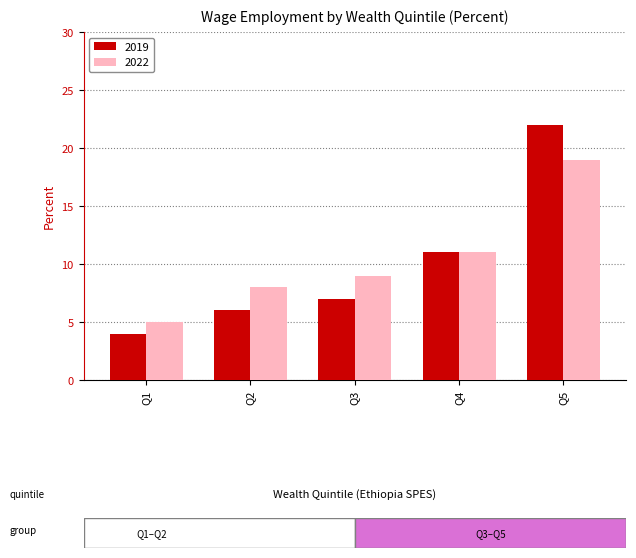

What is the difference between the highest and lowest values at Q5?

3